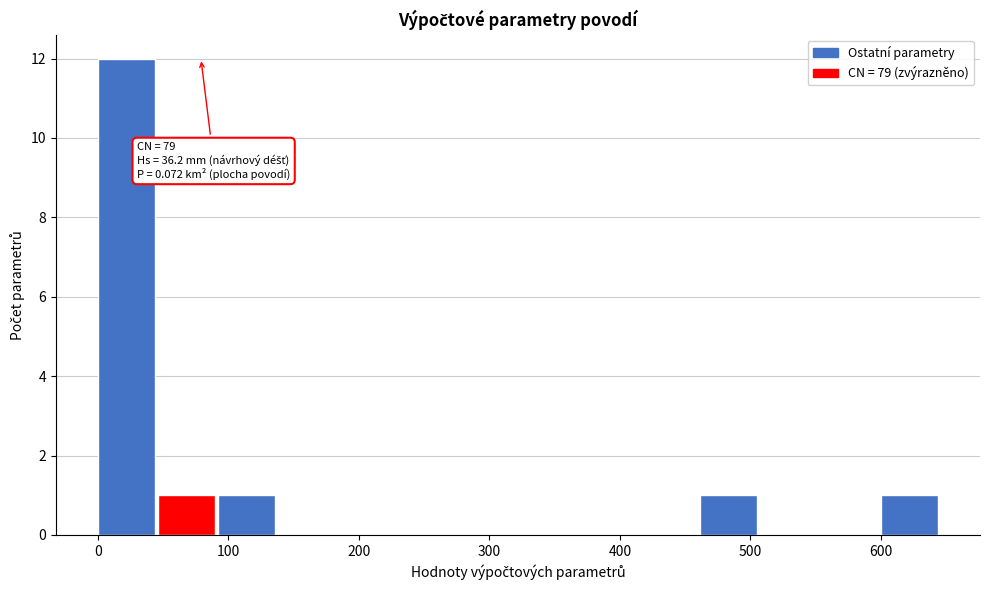

Which range on the x-axis has the tallest bar?

0 to 50